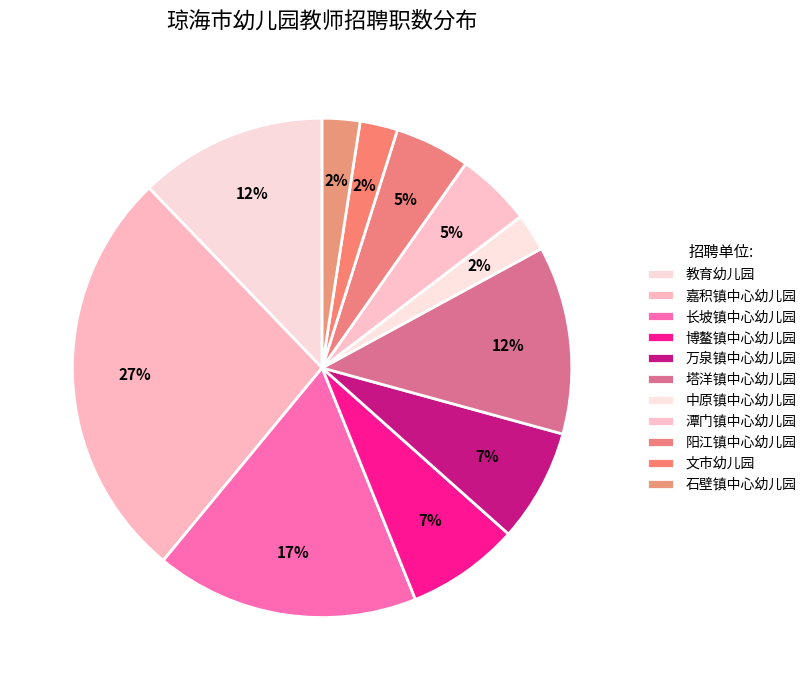

Does 潭门镇中心幼儿园 account for over 50% of the chart?

No